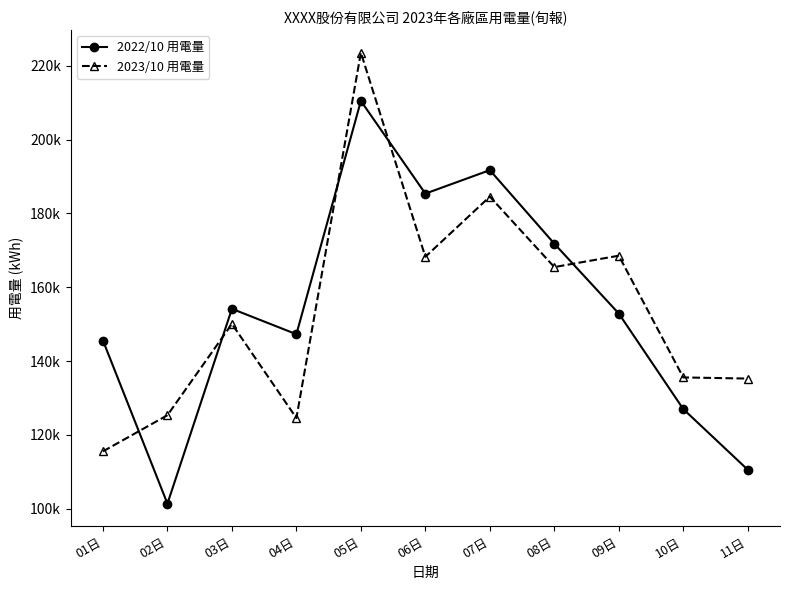

Where do 2022/10 用電量 and 2023/10 用電量 first cross each other?

01日 and 02日